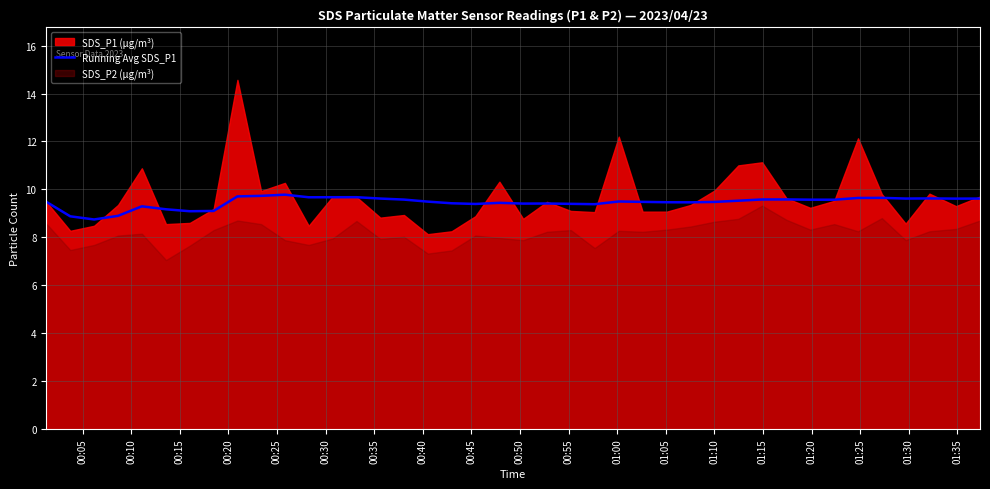

What position from the left is 01:15?

15